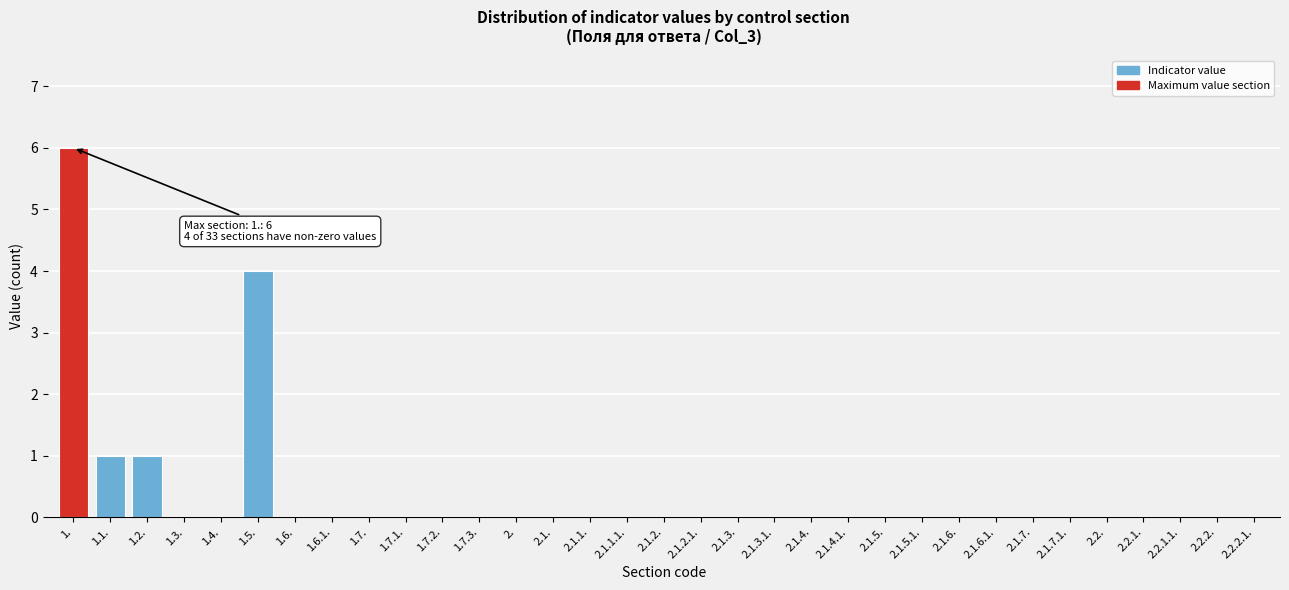

What is the change in value from 1. to 2.1.5.1.?

-6